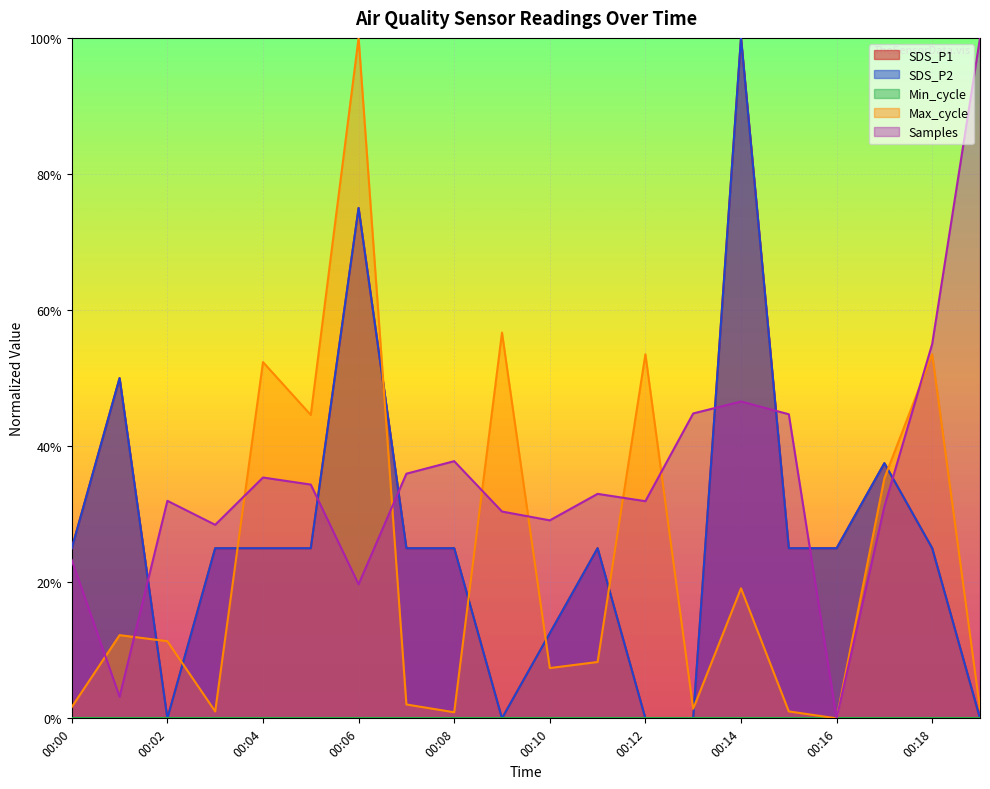

Reading left to right, list all the values displayed in this chart.

SDS_P1: 0.2	0.5	0.0	0.2	0.2	0.2	0.8	0.2	0.2	0.0	0.1	0.2	0.0	0.0	1.0	0.2	0.2	0.4	0.2	0.0
SDS_P2: 0.2	0.5	0.0	0.2	0.2	0.2	0.8	0.2	0.2	0.0	0.1	0.2	0.0	0.0	1.0	0.2	0.2	0.4	0.2	0.0
Max_cycle: 0.0	0.1	0.1	0.0	0.5	0.4	1.0	0.0	0.0	0.6	0.1	0.1	0.5	0.0	0.2	0.0	0.0	0.4	0.5	0.0
Samples: 0.2	0.0	0.3	0.3	0.4	0.3	0.2	0.4	0.4	0.3	0.3	0.3	0.3	0.4	0.5	0.4	0.0	0.3	0.6	1.0